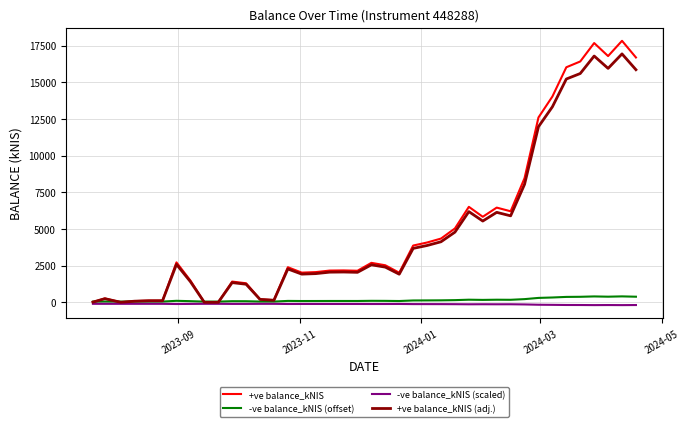

What is the greatest value displayed?

17821.6